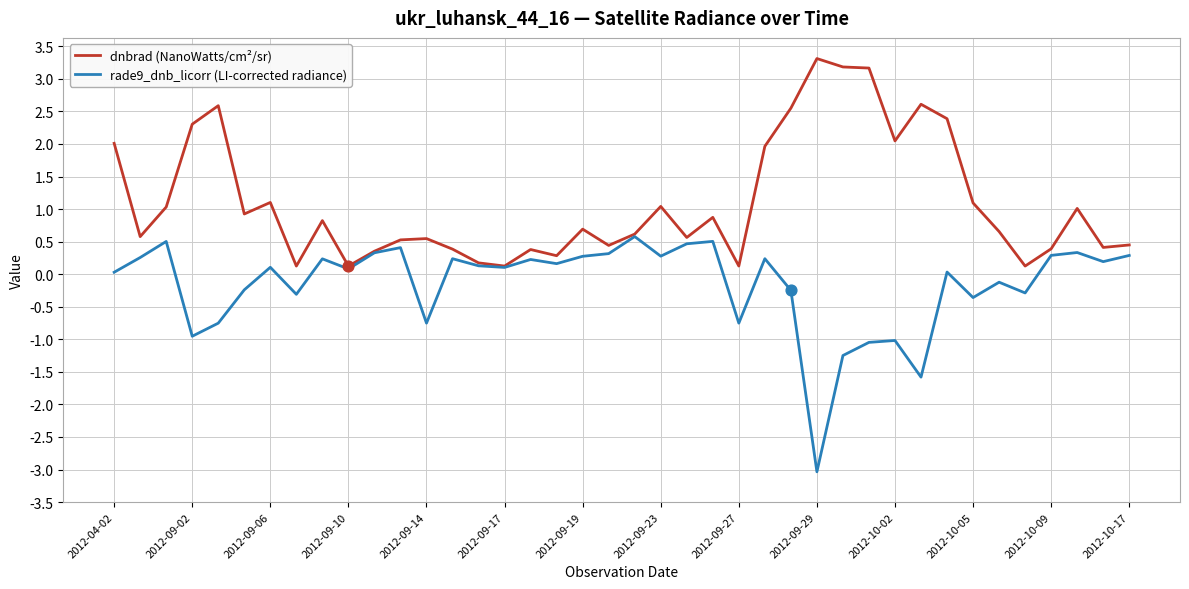

Which series has the largest total across all categories?

dnbrad (NanoWatts/cm²/sr)